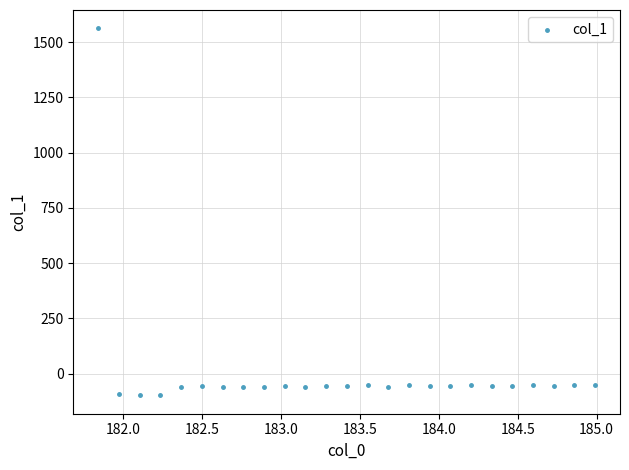

What is the range of Y values (max minus min)?

1661.6